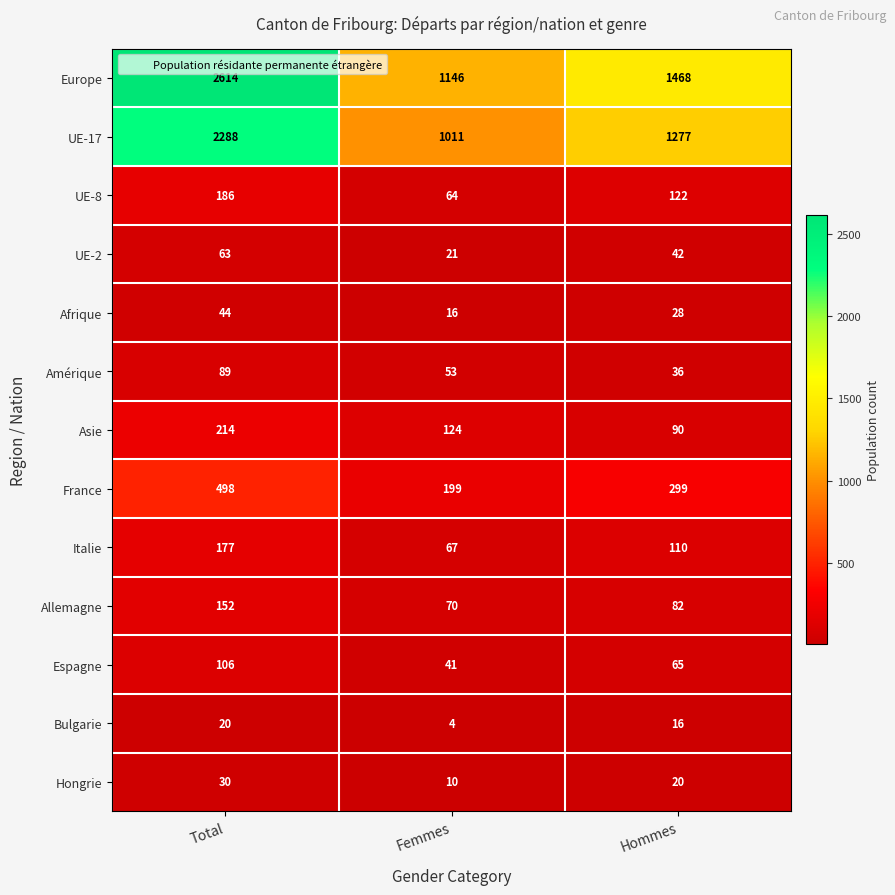

Rank the series at Total from highest to lowest value.

Europe, UE-17, France, Asie, UE-8, Italie, Allemagne, Espagne, Amérique, UE-2, Afrique, Hongrie, Bulgarie